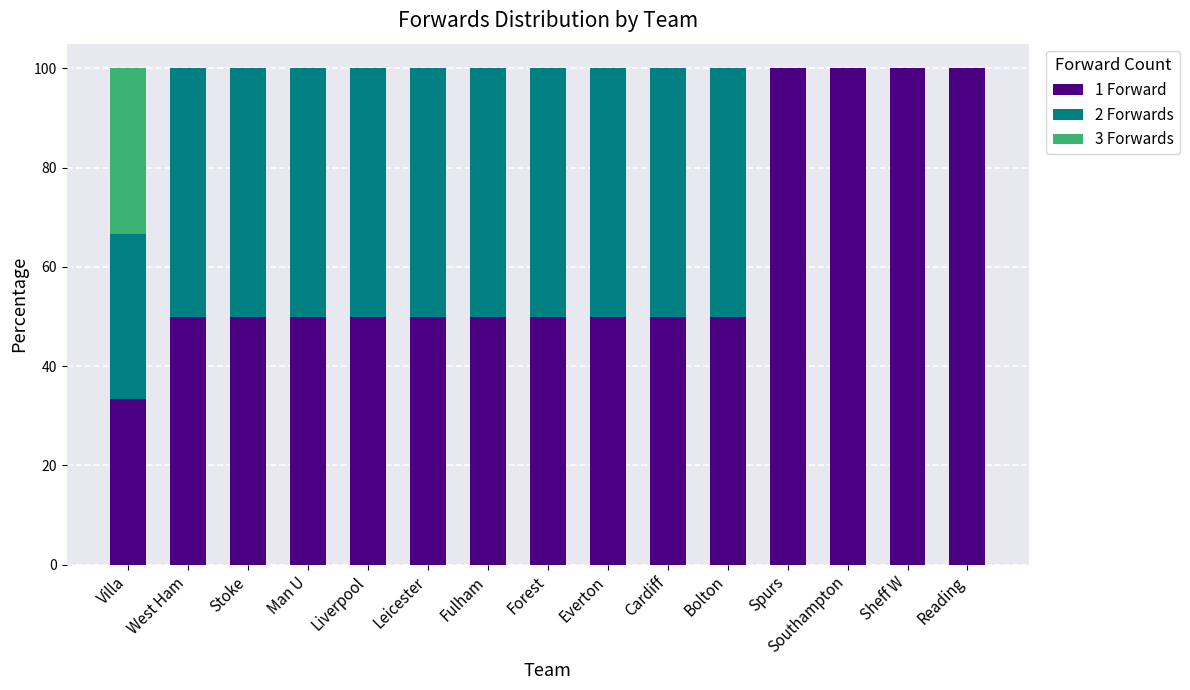

What is the total value across all series at Forest?

100.0